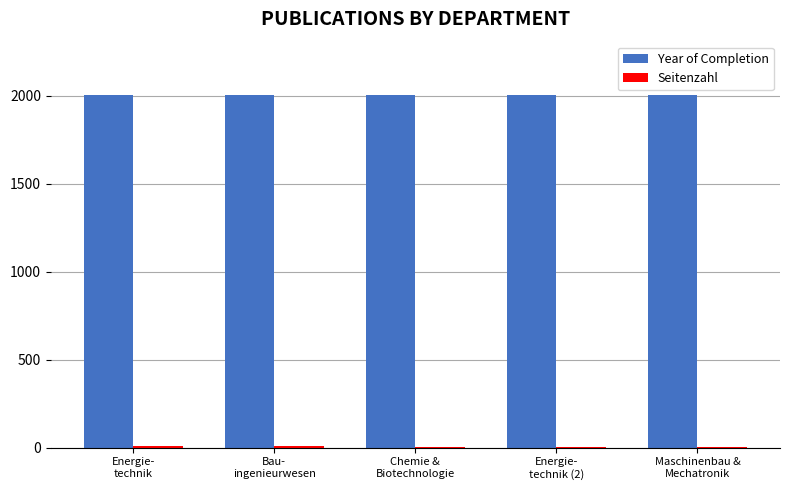

What is the sum of all Year of Completion values?

10035